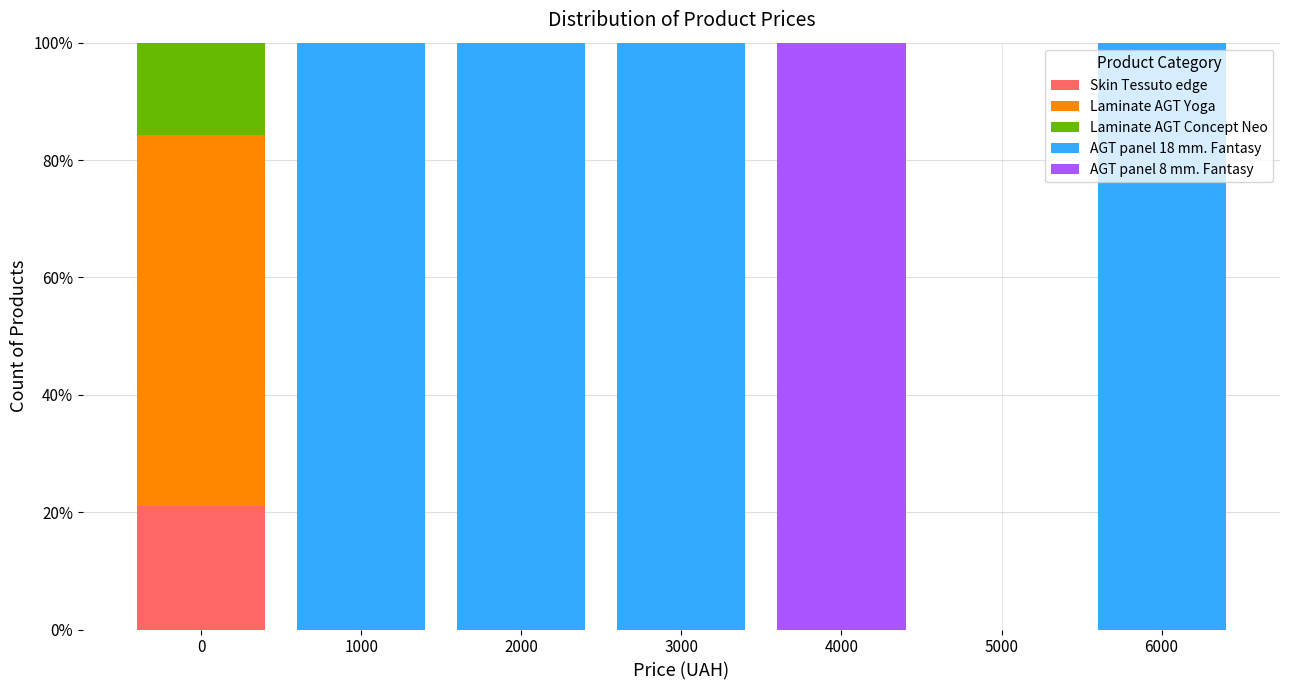

What is the total value across all series at 2000?

100.0